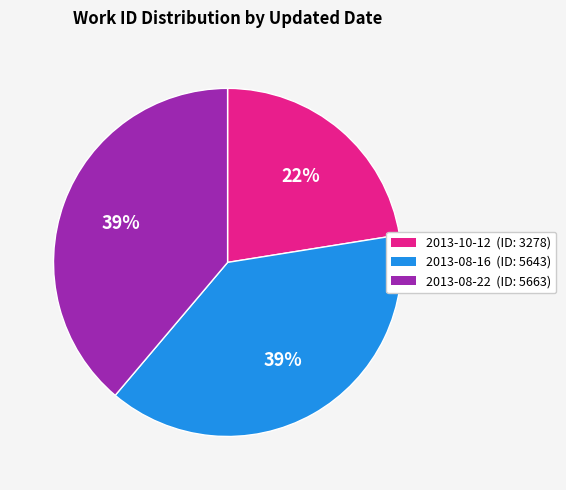

Is there any slice that represents more than half of the pie?

No